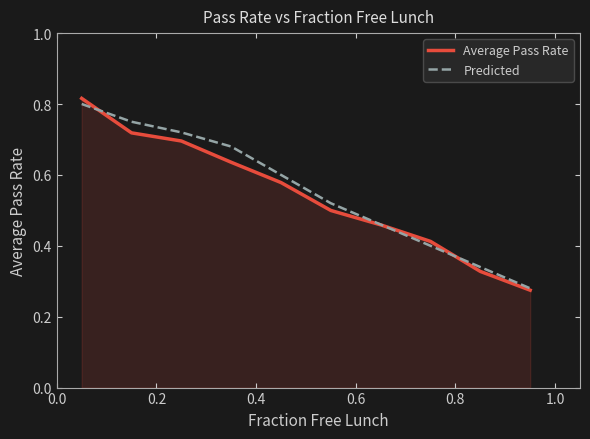

Which series has the widest spread of values?

Average Pass Rate